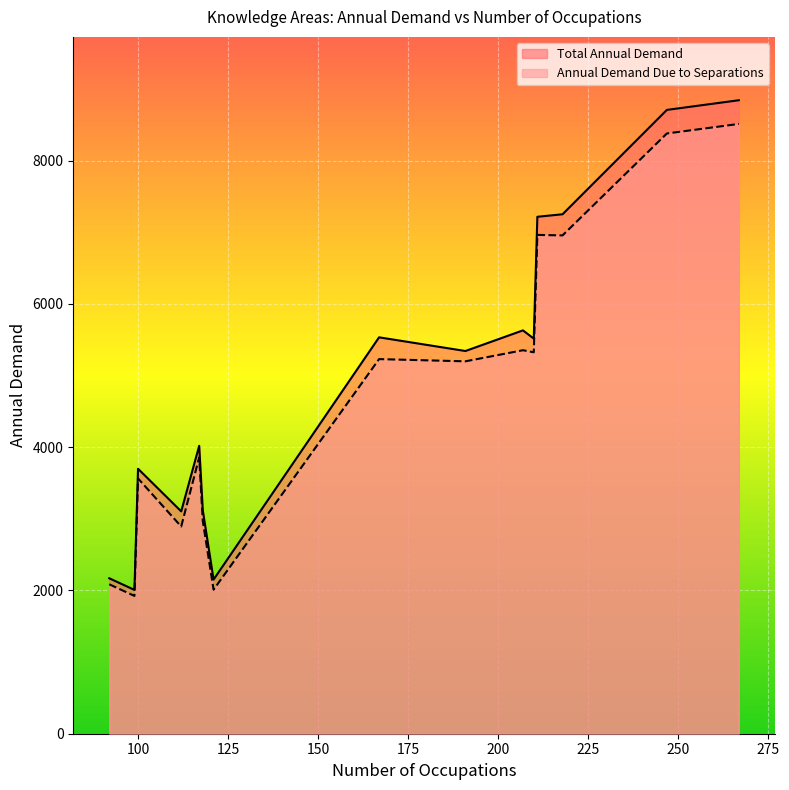

Which series has the largest range (max minus min)?

Total Annual Demand